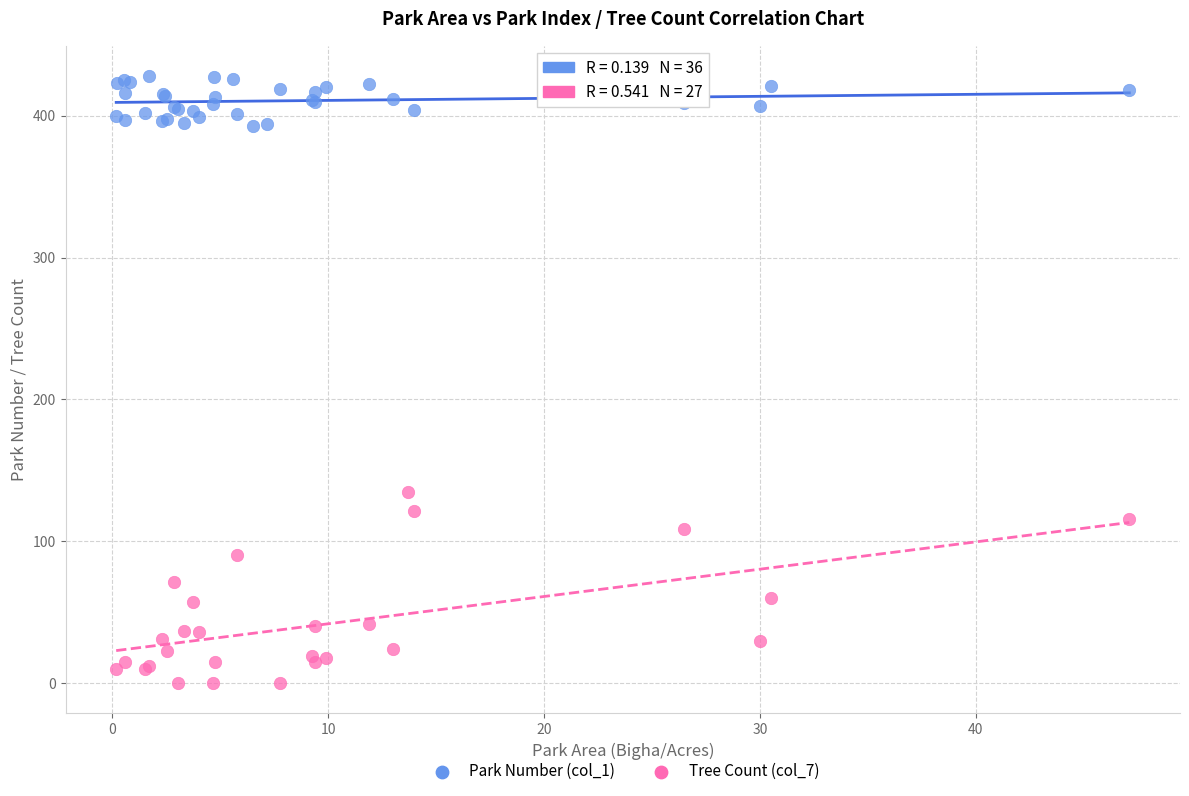

Which series reaches the minimum Y coordinate?

Tree Count (col_7)